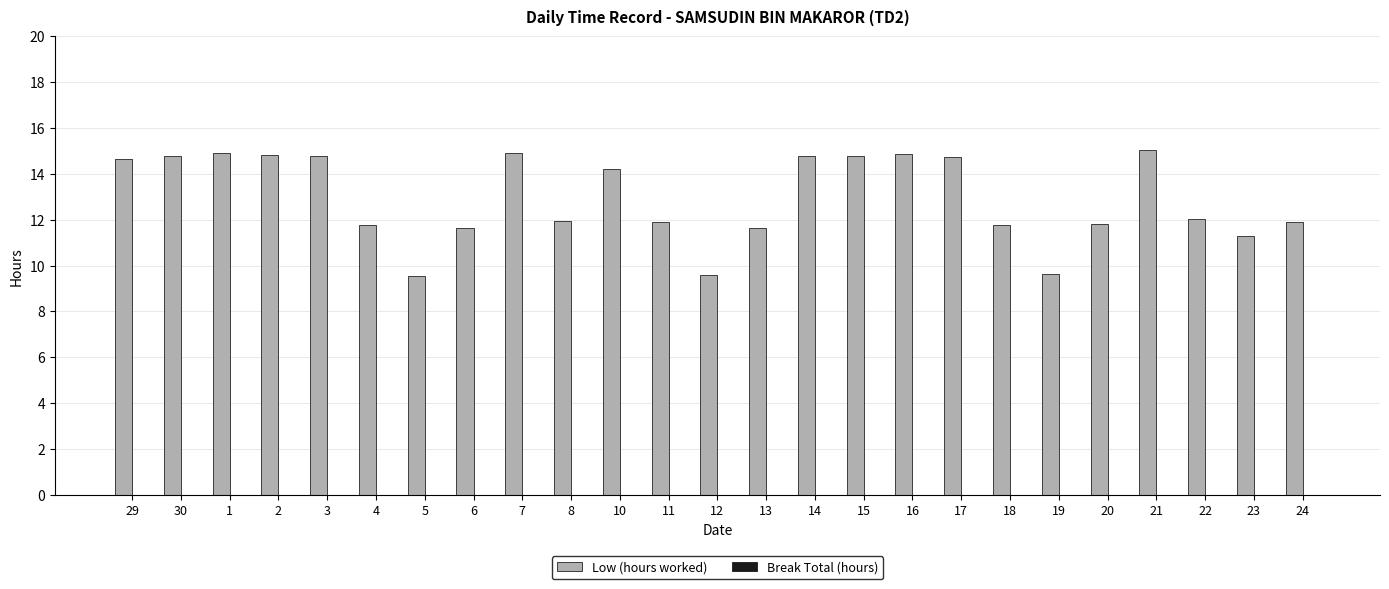

Are the bars horizontal?

No